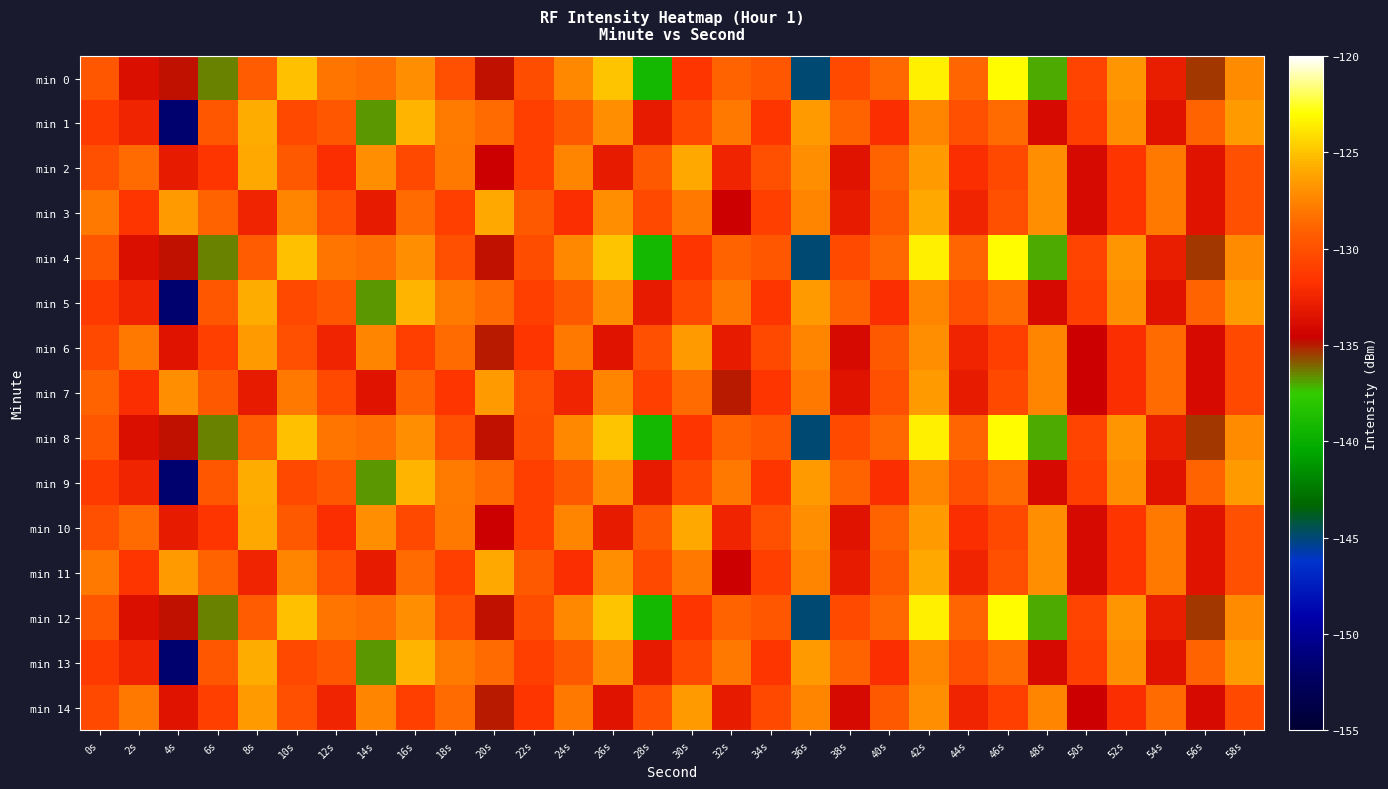

Which series has the largest total across all categories?

min 3